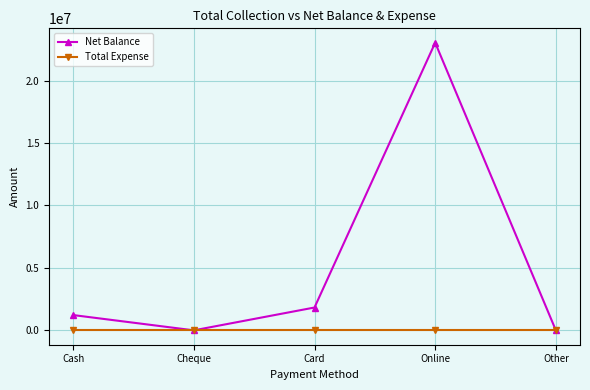

What is the difference between the second highest and minimum values in the Net Balance series?

1828000